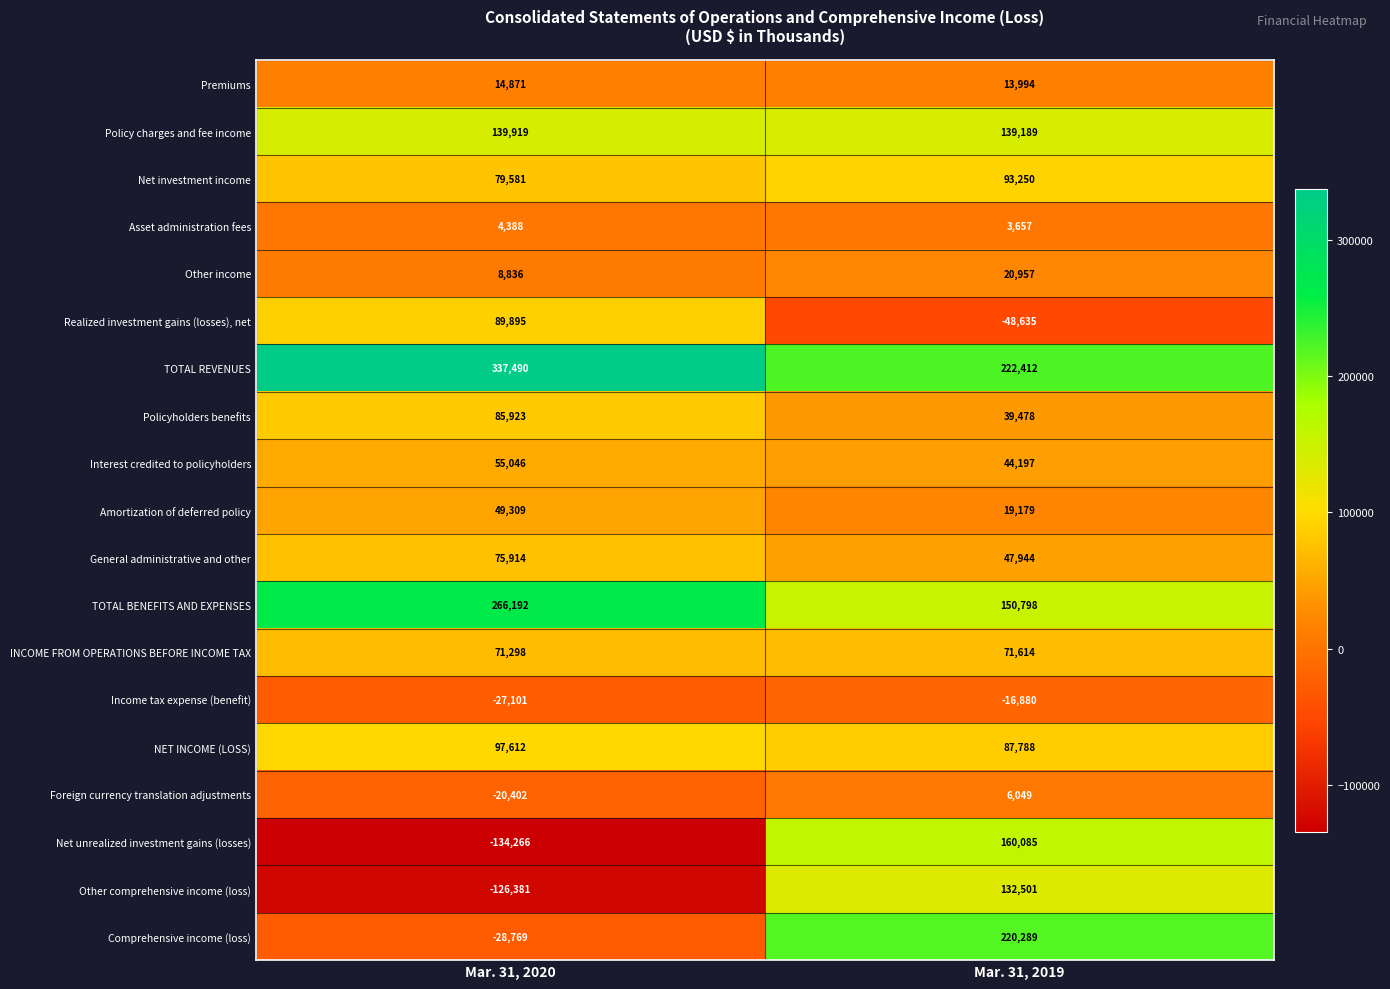

Is it true that Policy charges and fee income equals 139189 at Mar. 31, 2019?

True